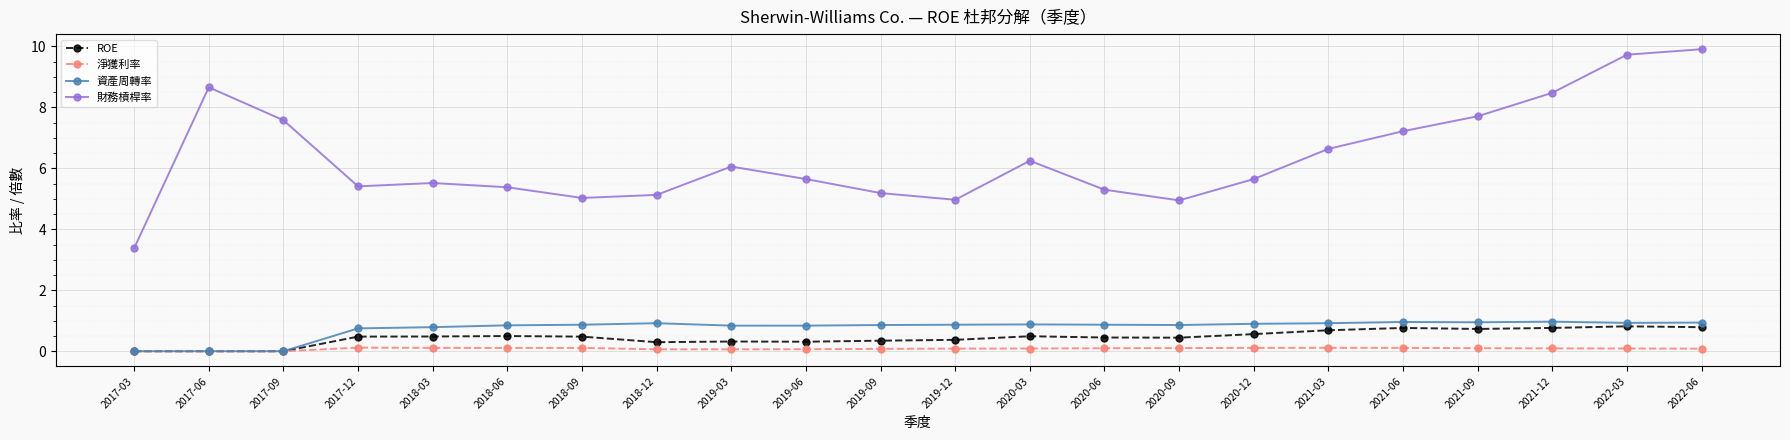

The 資產周轉率 series shows 1.2 at 2018-03. True or false?

False